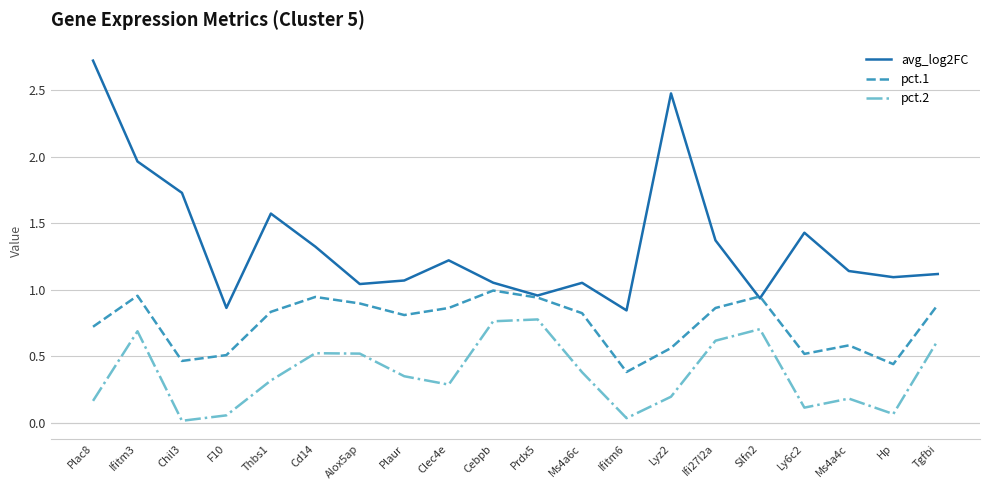

Is it true that pct.1 equals 0.6 at Lyz2?

True